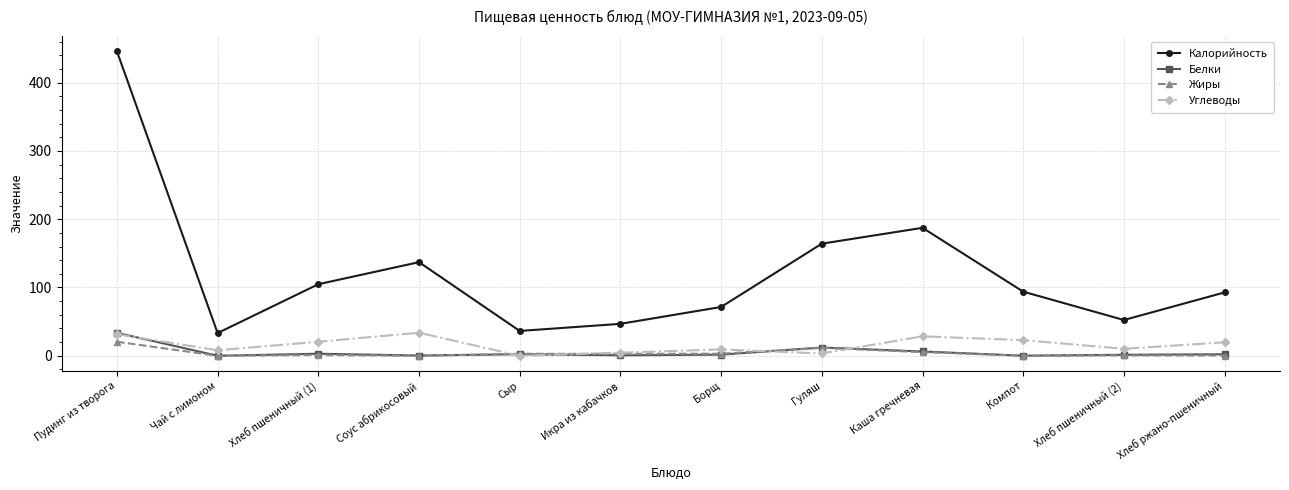

Where is the first local maximum for Калорийность?

Соус абрикосовый